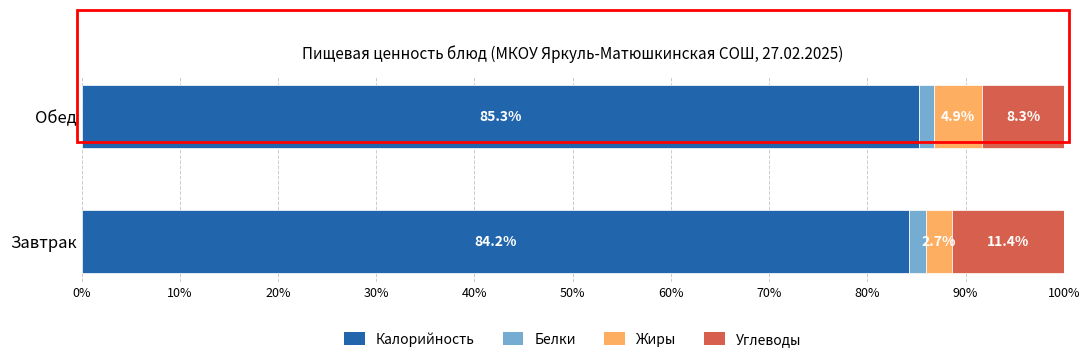

At which label is Калорийность closest to 84?

Завтрак